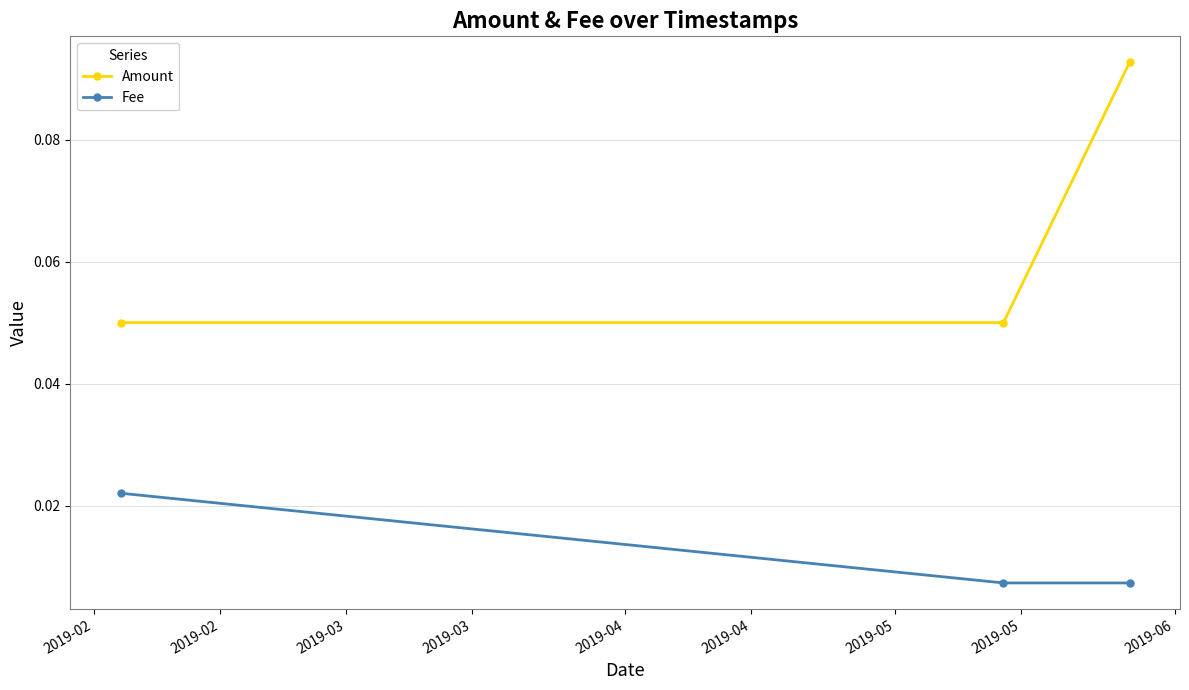

Which series has the largest total across all categories?

Amount